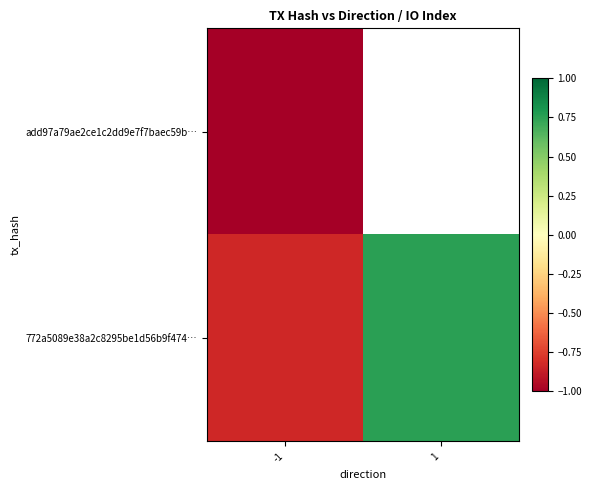

How many data points does each series have?

2